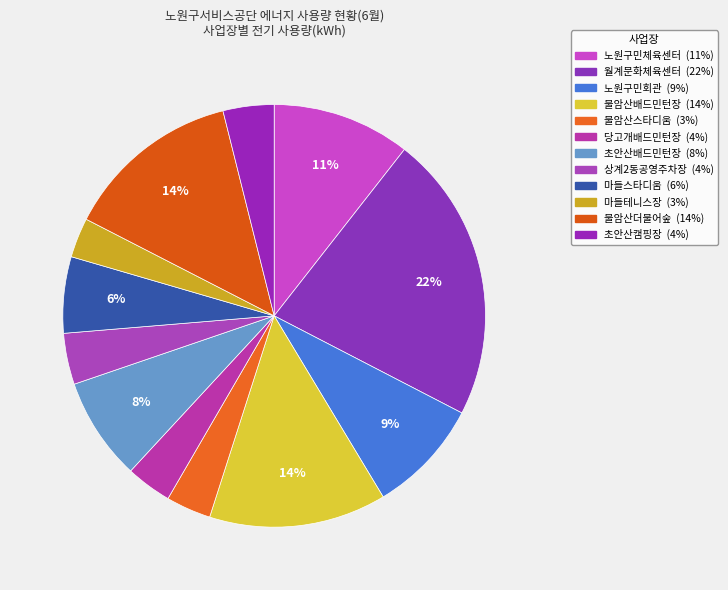

Does any single category account for the majority?

No